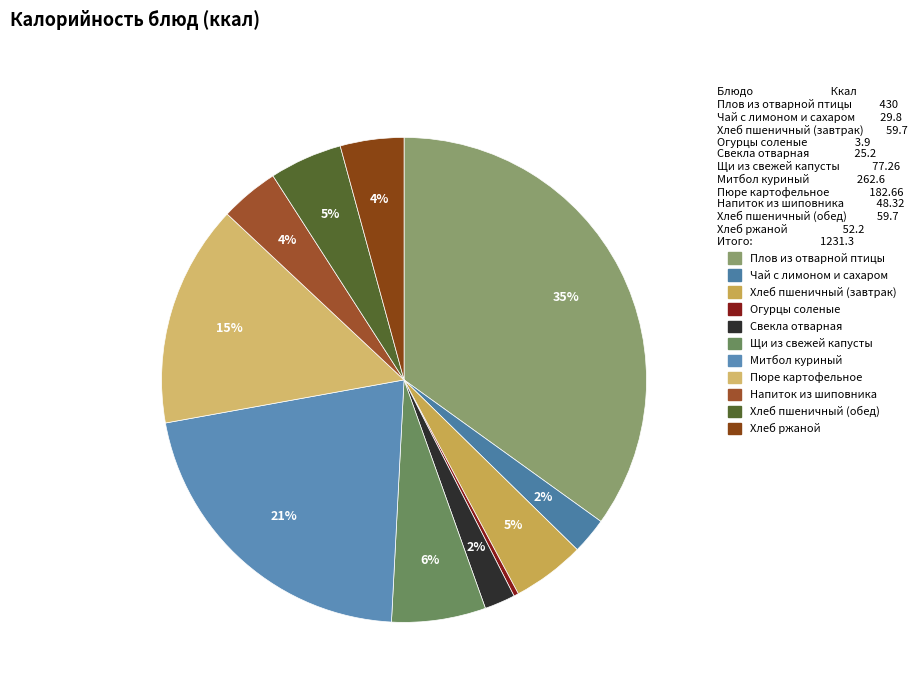

How many slices are in this pie chart?

11